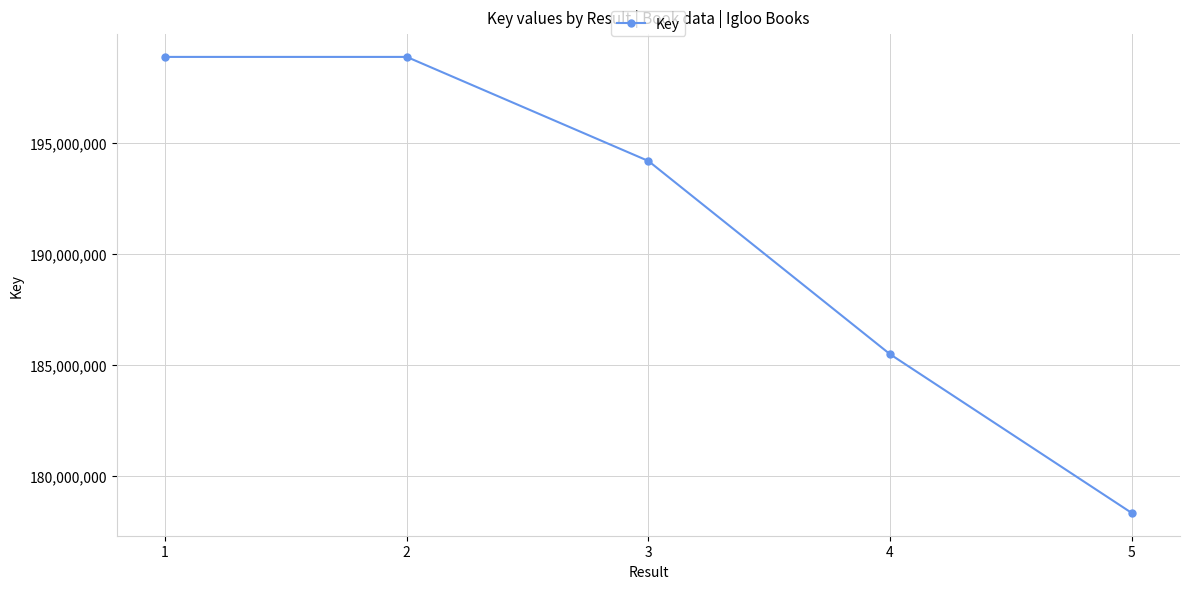

What is the value of the 2nd point from the left?

198866930